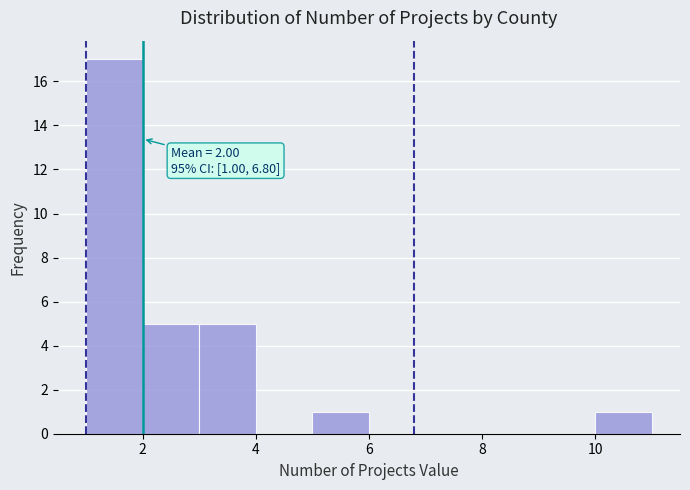

Which range on the x-axis has the tallest bar?

1 to 2